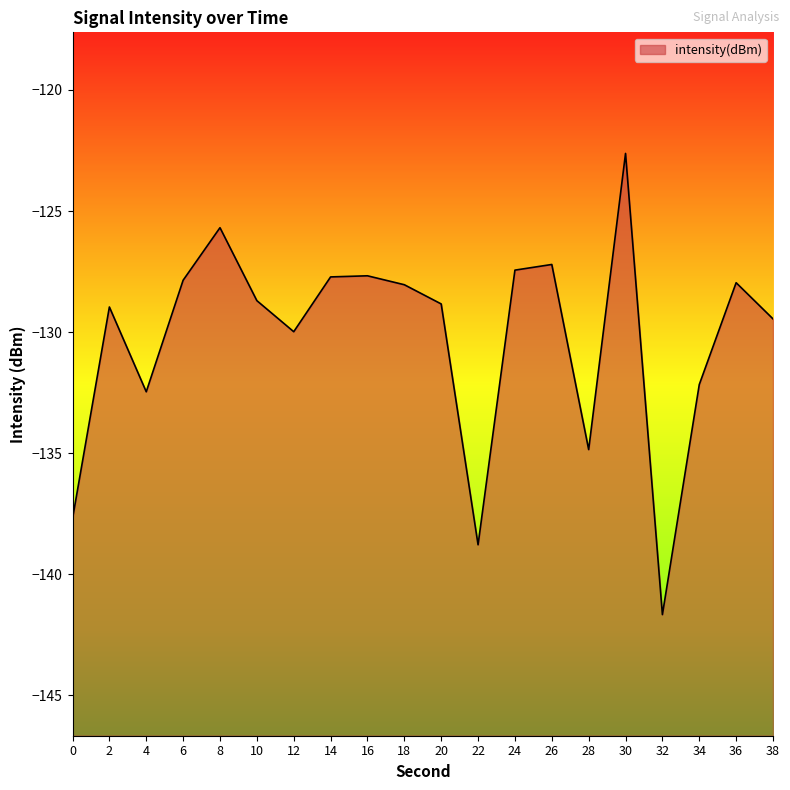

Reading left to right, extract all data points from this chart.

-137.7	-129.0	-132.5	-127.9	-125.7	-128.7	-130.0	-127.7	-127.7	-128.0	-128.8	-138.8	-127.4	-127.2	-134.8	-122.6	-141.7	-132.2	-128.0	-129.5